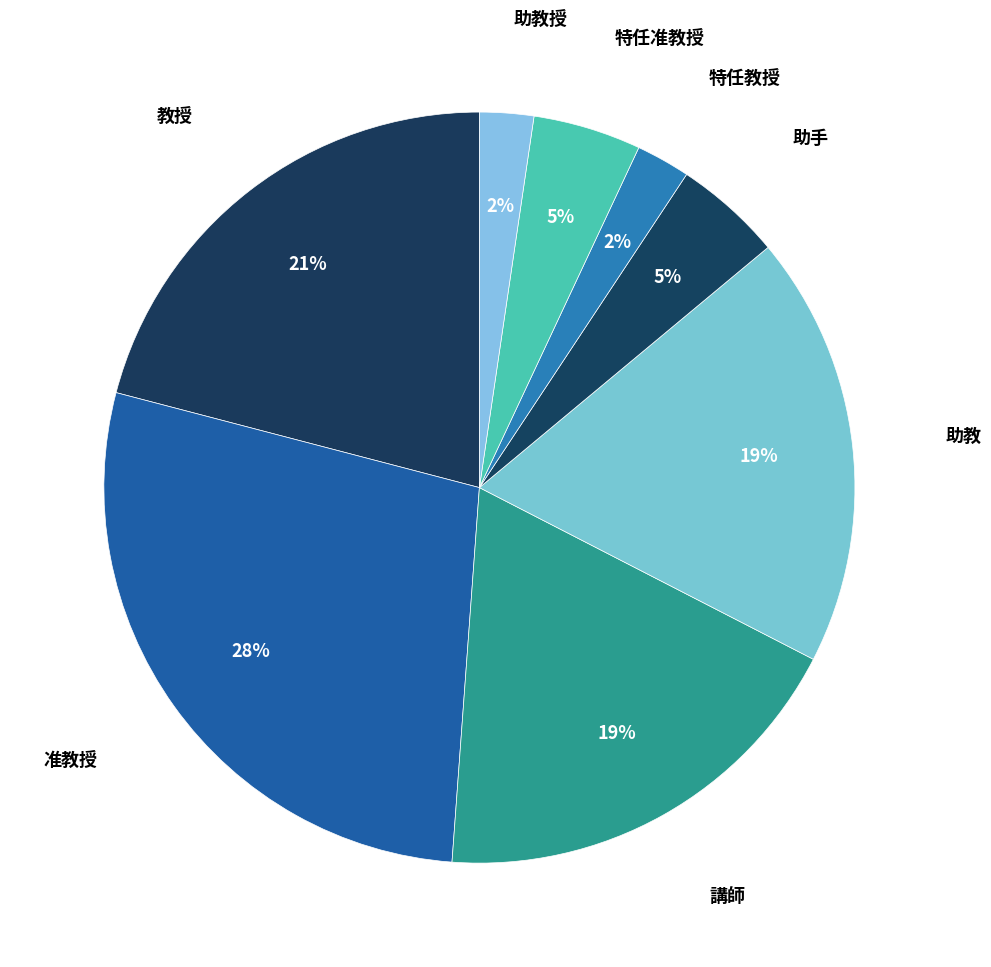

To the nearest percent, what is the difference between the largest and smallest slice percentages?

26%